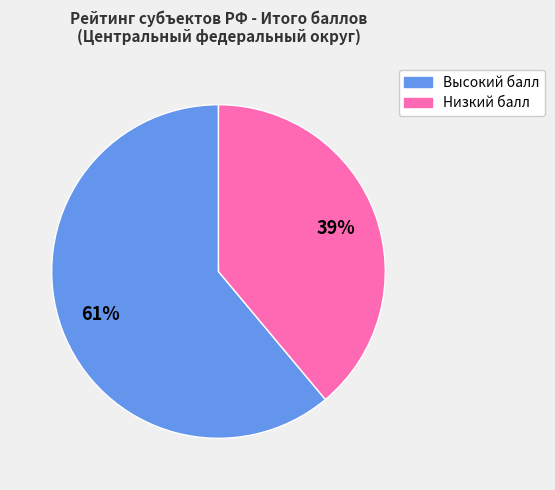

To the nearest percent, what is the difference between the largest and smallest slice percentages?

22%